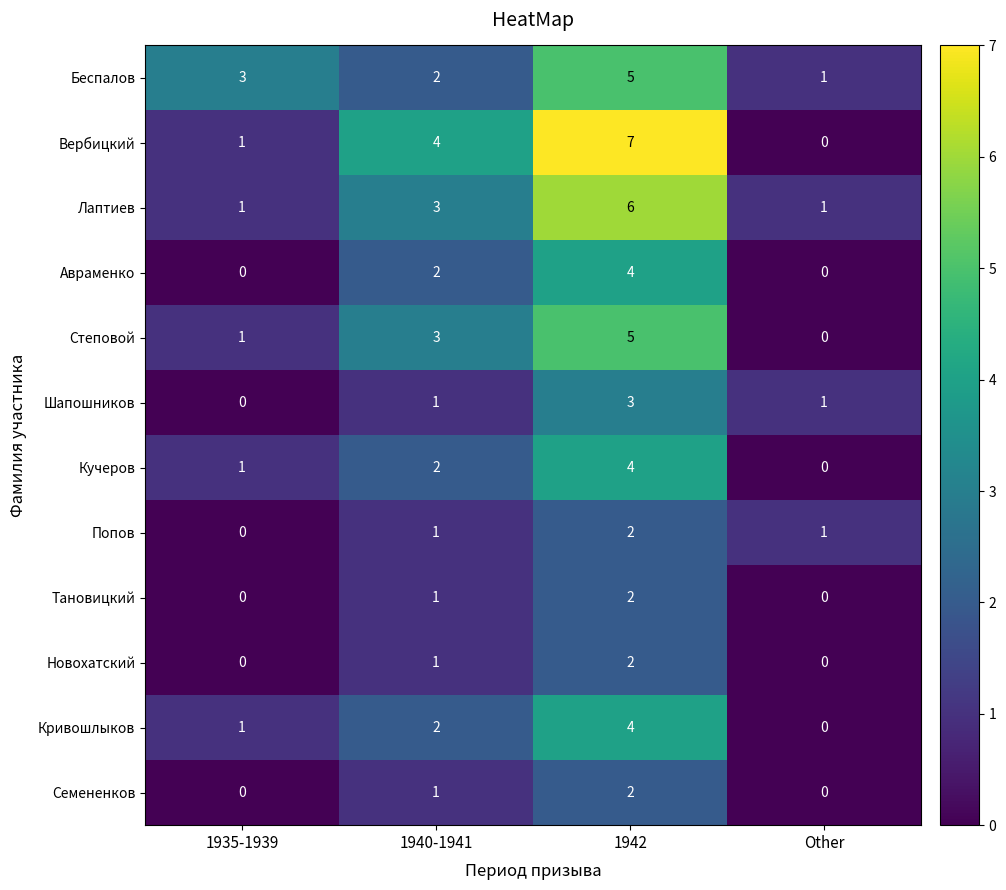

How many Беспалов values are between 2 and 5?

3